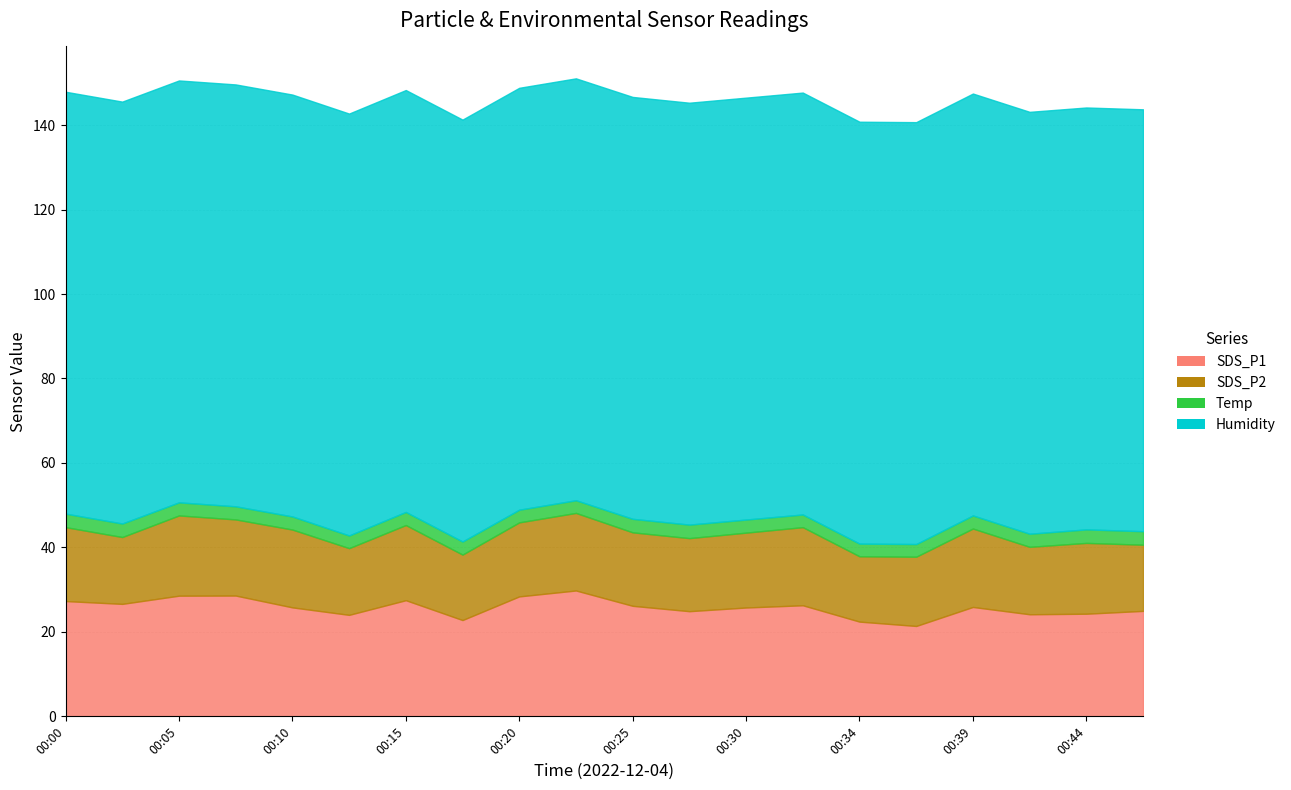

Reading right to left, list all the values displayed in this chart.

SDS_P1: 00:47=25.0	00:44=24.3	00:42=24.2	00:39=25.9	00:37=21.4	00:34=22.4	00:32=26.3	00:30=25.8	00:27=24.9	00:25=26.2	00:22=29.8	00:20=28.4	00:17=22.8	00:15=27.5	00:12=24.0	00:10=25.8	00:07=28.6	00:05=28.6	00:02=26.6	00:00=27.3
SDS_P2: 00:47=15.7	00:44=16.8	00:42=16.0	00:39=18.6	00:37=16.4	00:34=15.5	00:32=18.5	00:30=17.7	00:27=17.3	00:25=17.4	00:22=18.4	00:20=17.5	00:17=15.5	00:15=17.8	00:12=15.8	00:10=18.4	00:07=18.0	00:05=19.0	00:02=15.8	00:00=17.5
Temp: 00:47=3.2	00:44=3.2	00:42=3.1	00:39=3.1	00:37=3.0	00:34=3.0	00:32=3.0	00:30=3.1	00:27=3.2	00:25=3.2	00:22=3.0	00:20=3.0	00:17=3.1	00:15=3.1	00:12=3.0	00:10=3.1	00:07=3.1	00:05=3.1	00:02=3.2	00:00=3.2
Humidity: 00:47=99.9	00:44=99.9	00:42=99.9	00:39=99.9	00:37=99.9	00:34=99.9	00:32=99.9	00:30=99.9	00:27=99.9	00:25=99.9	00:22=99.9	00:20=99.9	00:17=99.9	00:15=99.9	00:12=99.9	00:10=99.9	00:07=99.9	00:05=99.9	00:02=99.9	00:00=99.9